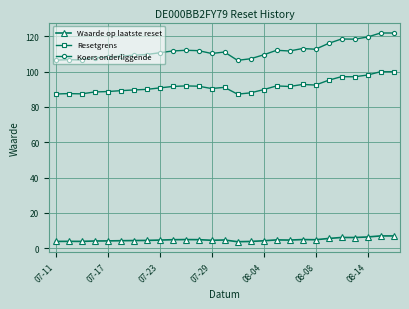

At how many categories does at least one series exceed 17?

27